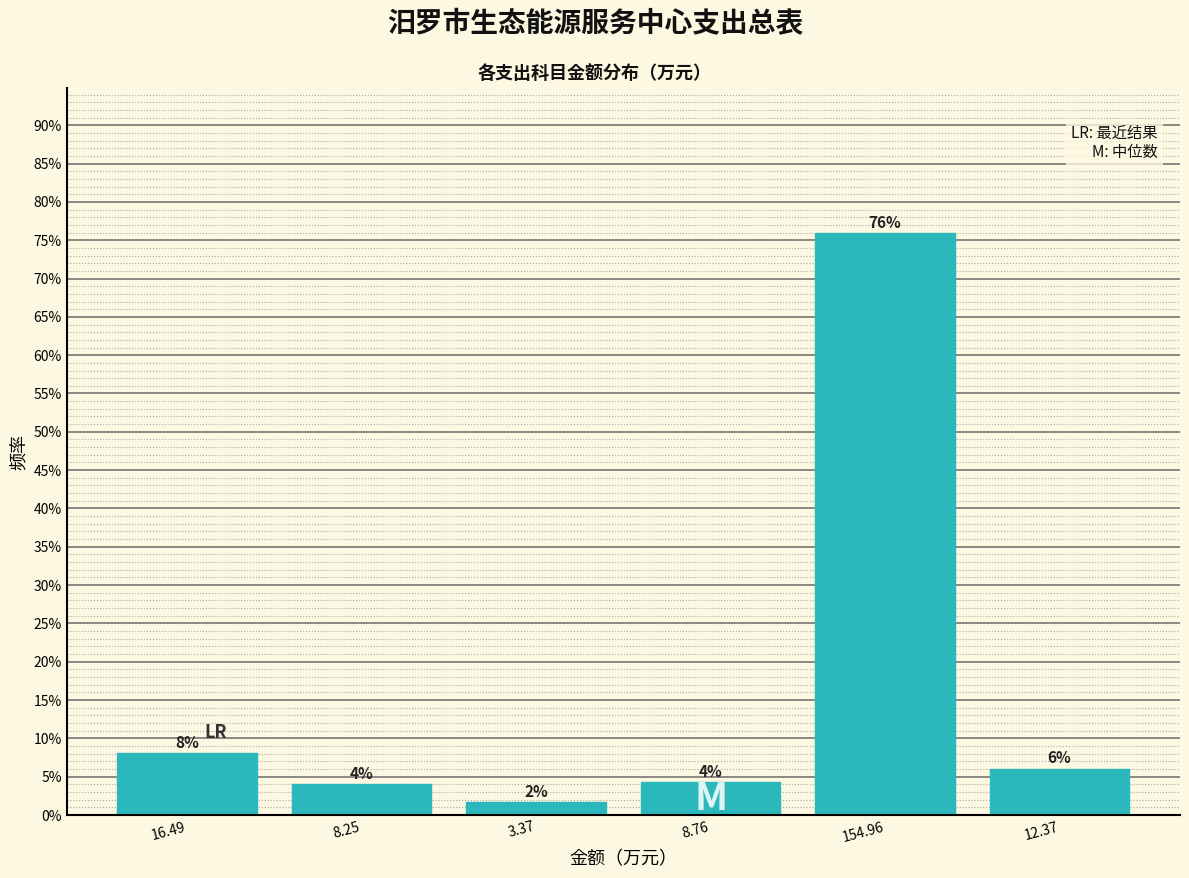

What is the average value?

16.7